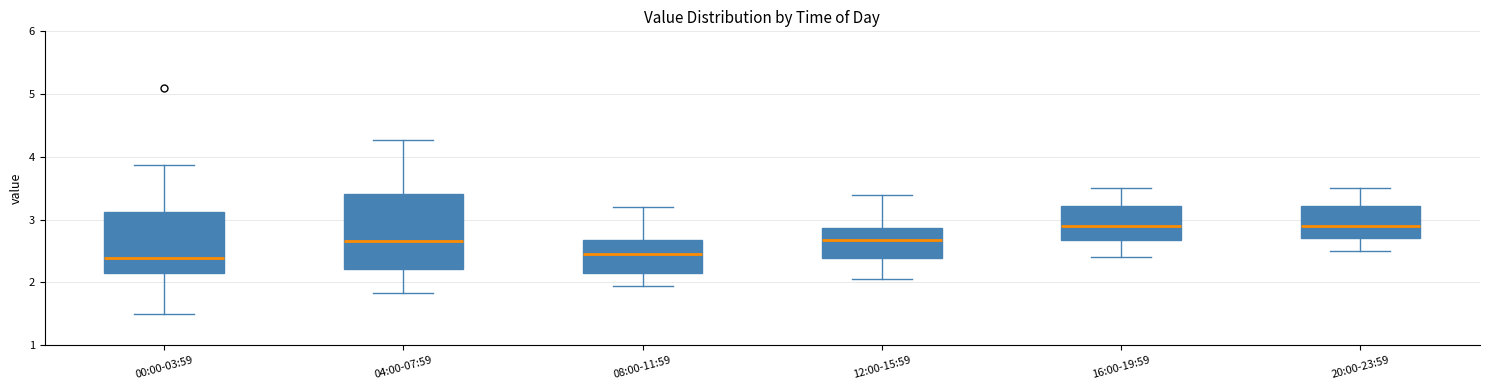

Reading left to right, read every box against the y-axis: the position of its median line, the range the box covers, and the ends of its whiskers. The values are not printed on the chart, so give them approximately, as read against the axis.

00:00-03:59: median 2.4, box 2.1 to 3.1, whiskers 1.5 to 3.9
04:00-07:59: median 2.7, box 2.2 to 3.4, whiskers 1.8 to 4.3
08:00-11:59: median 2.5, box 2.1 to 2.7, whiskers 2.0 to 3.2
12:00-15:59: median 2.7, box 2.4 to 2.9, whiskers 2.1 to 3.4
16:00-19:59: median 2.9, box 2.7 to 3.2, whiskers 2.4 to 3.5
20:00-23:59: median 2.9, box 2.7 to 3.2, whiskers 2.5 to 3.5